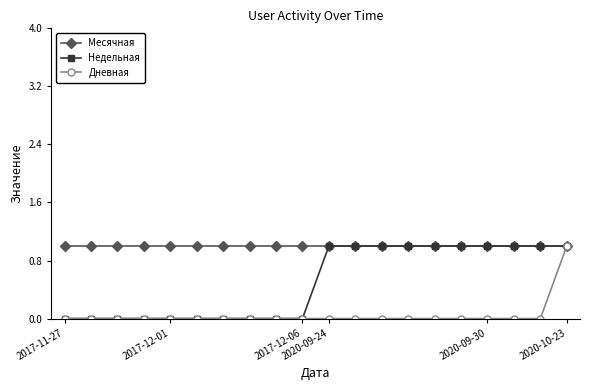

Which series has the largest total across all categories?

Месячная